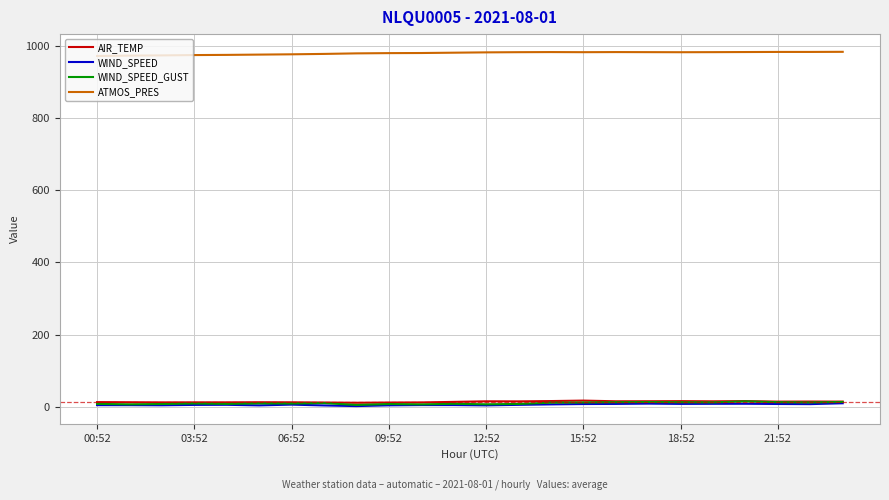

How many lines are shown in the chart?

4